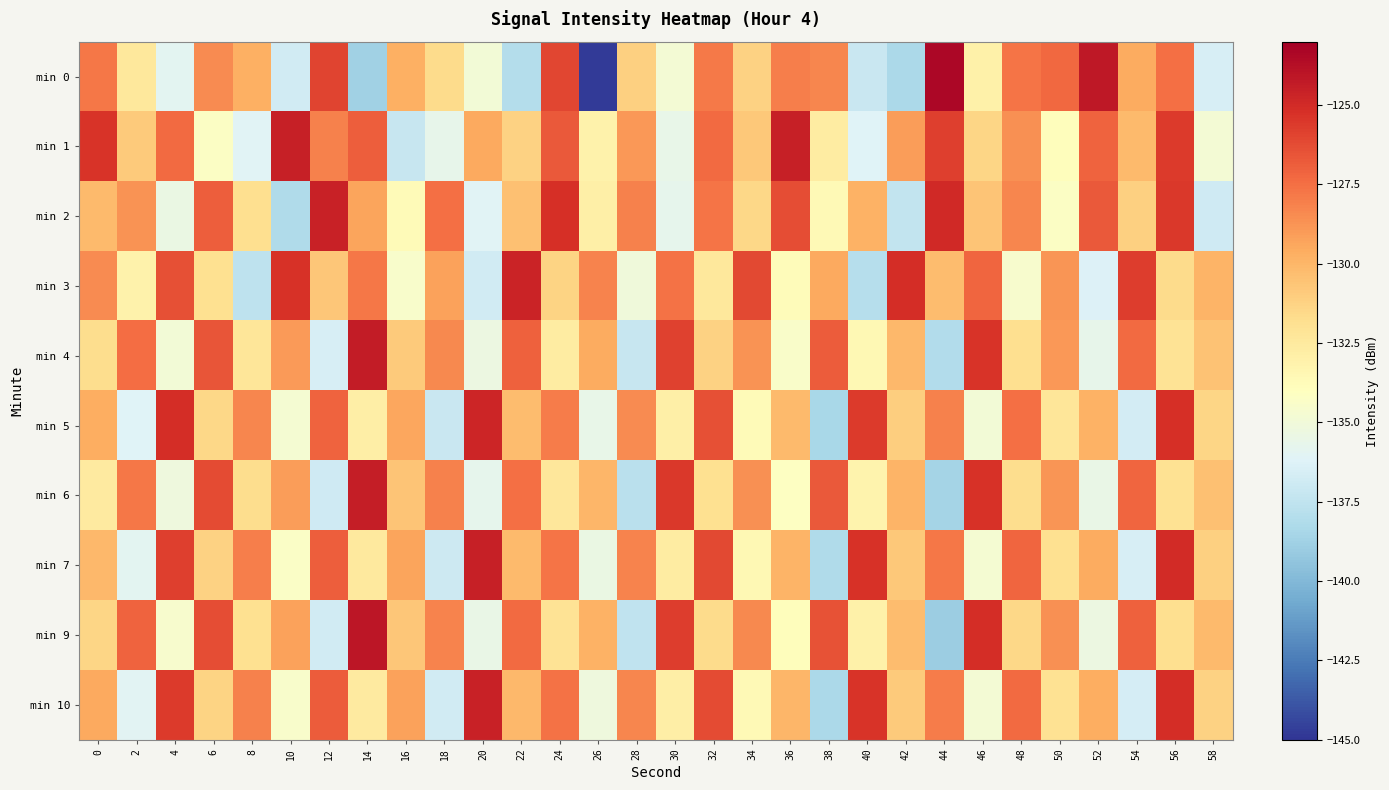

At which category is the sum across all series the highest?

56